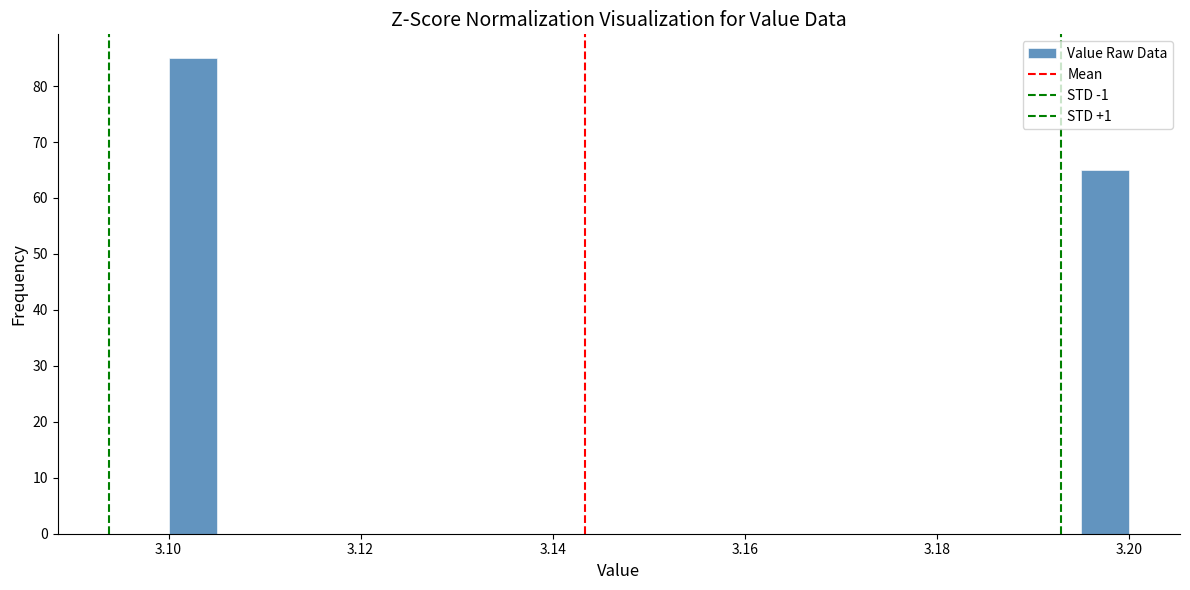

Read against the x-axis, roughly where is the centre of the tallest bar?

3.102